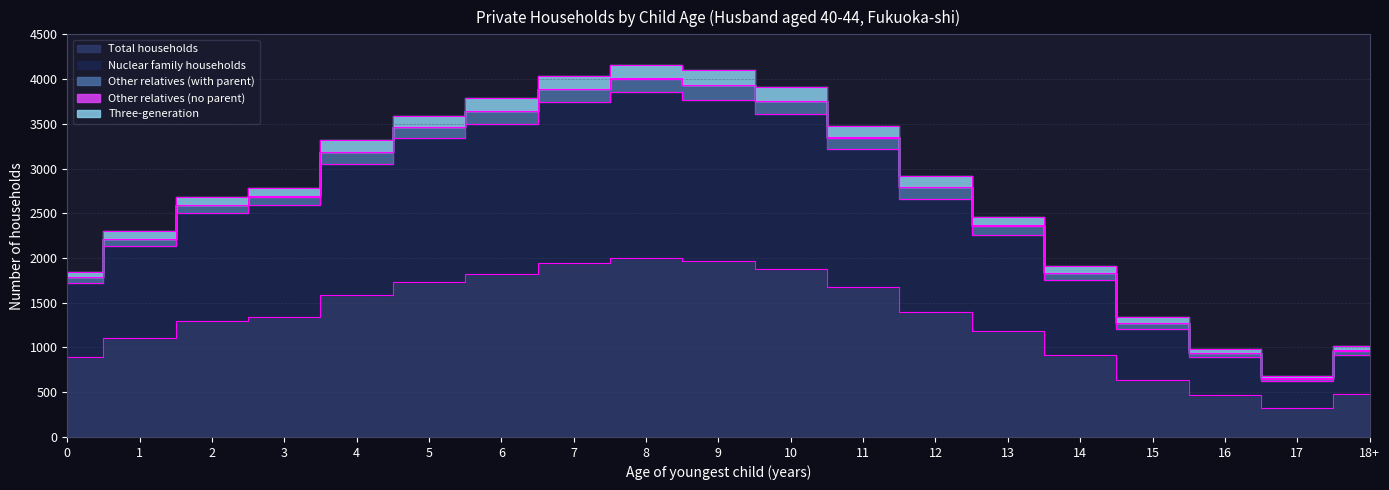

Is the value of Other relatives (with parent) at 0 greater than the value of Total households at 1?

No